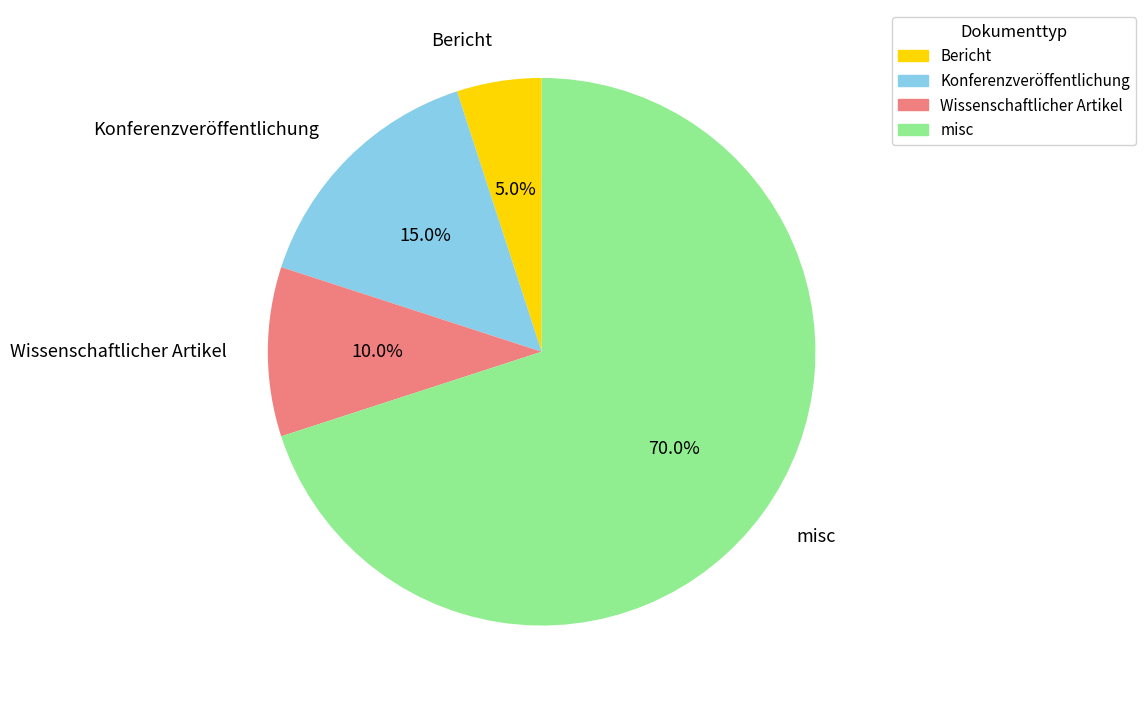

Is it true that Konferenzveröffentlichung is 20% of the pie?

False